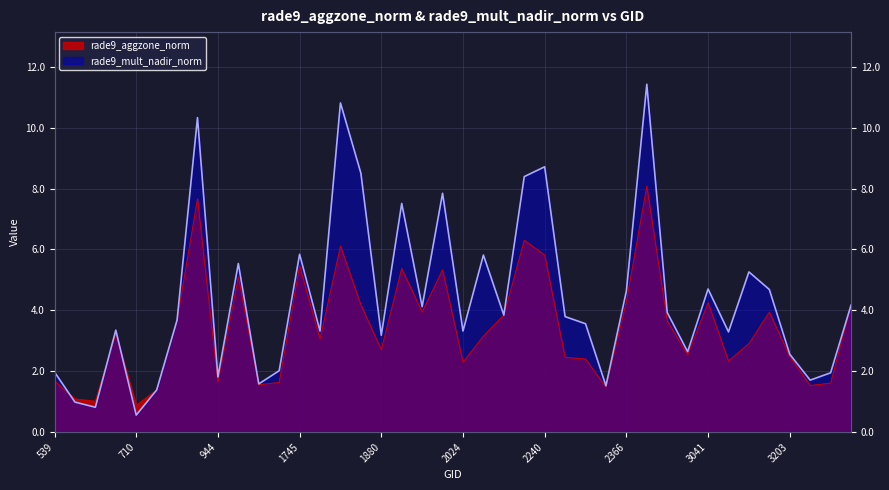

Which category has the highest value across all series?

2951